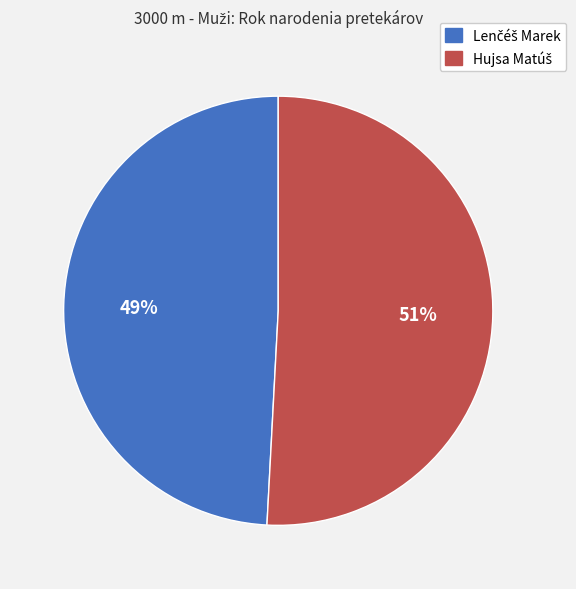

To the nearest percent, what is the difference between the largest and smallest slice percentages?

2%